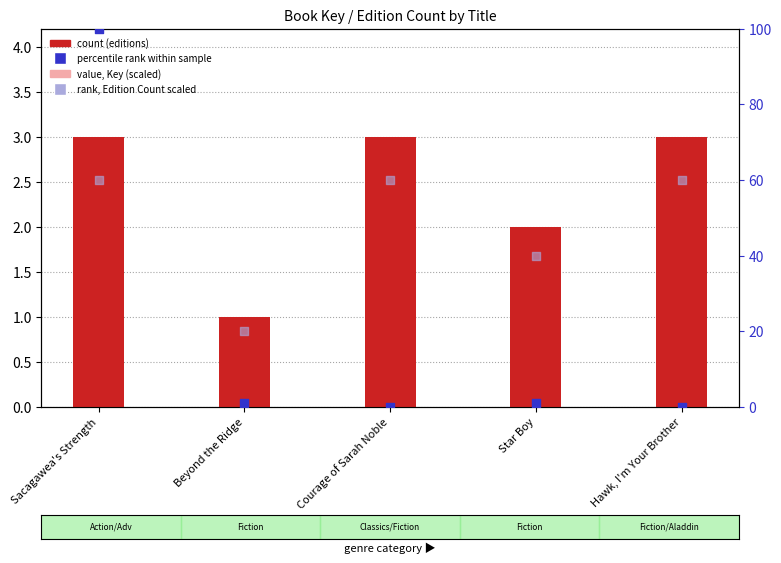

Which series has the largest total across all categories?

rank, Edition Count scaled